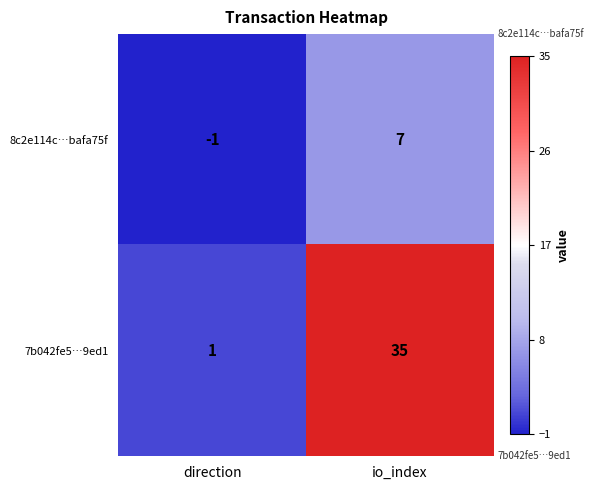

Reading left to right, extract all data points from this chart.

8c2e114c…bafa75f: direction=-1	io_index=7
7b042fe5…9ed1: direction=1	io_index=35